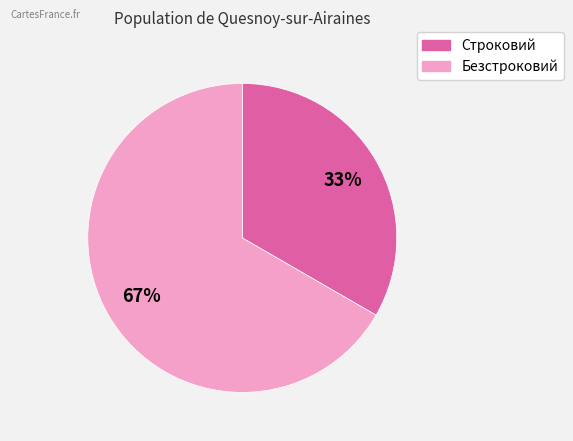

True or false: Строковий accounts for 33% of the total.

True